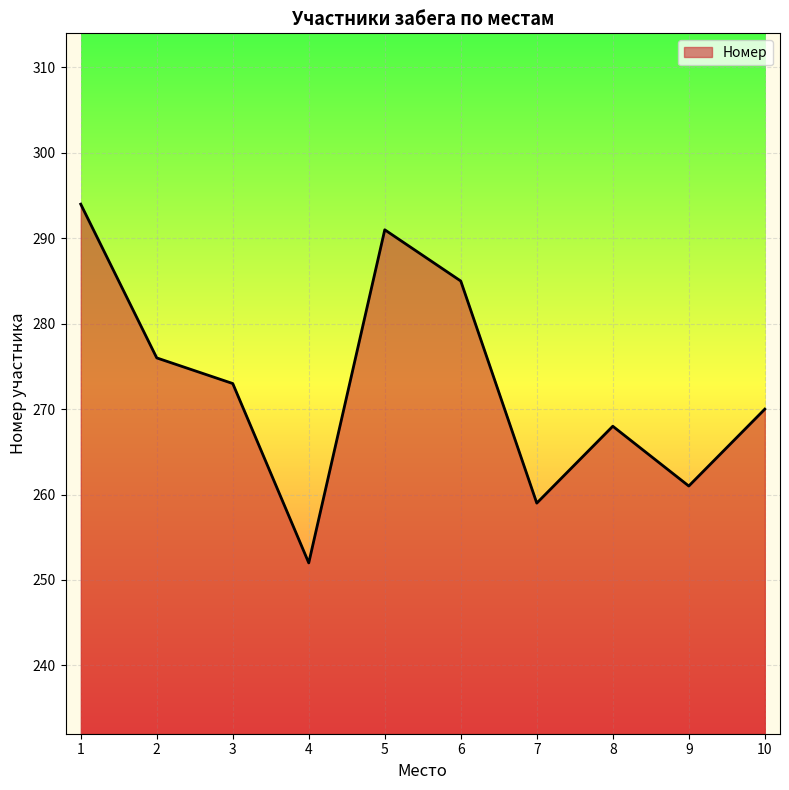

What is the average value?

273